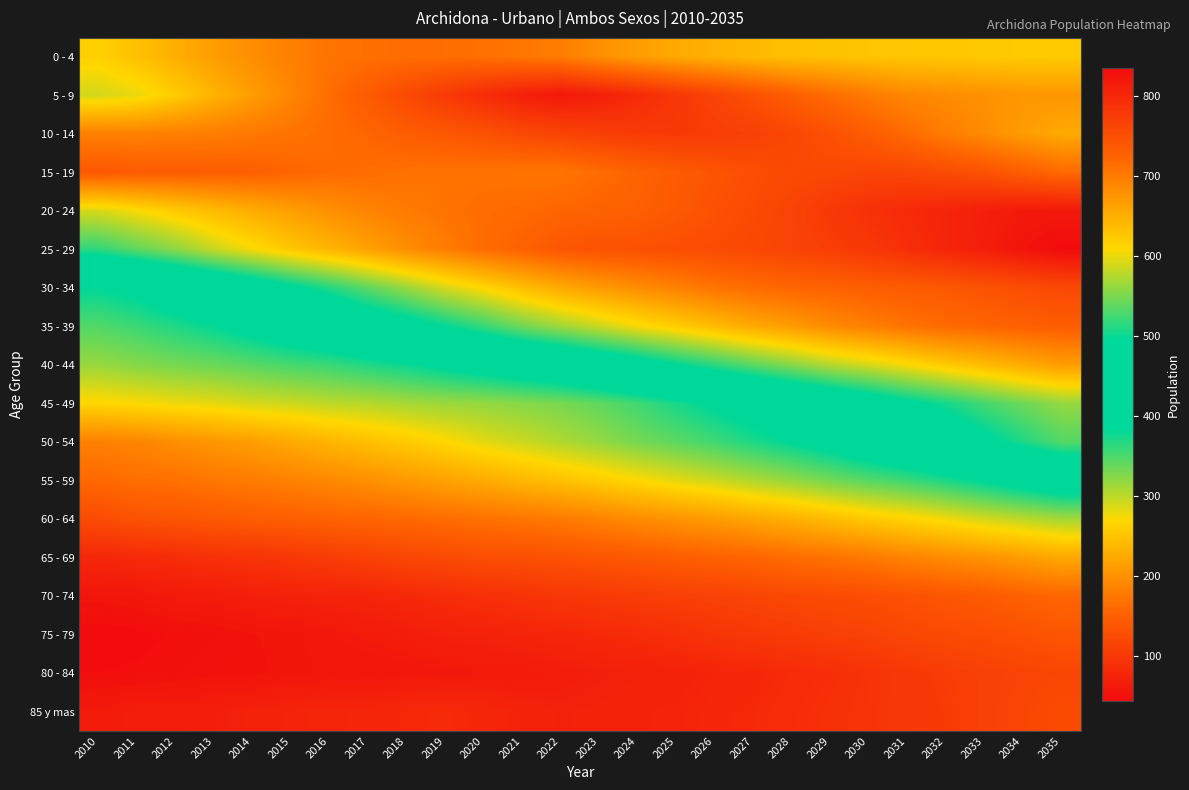

Between 2019 and 2024, which series saw the biggest shift?

35 - 39